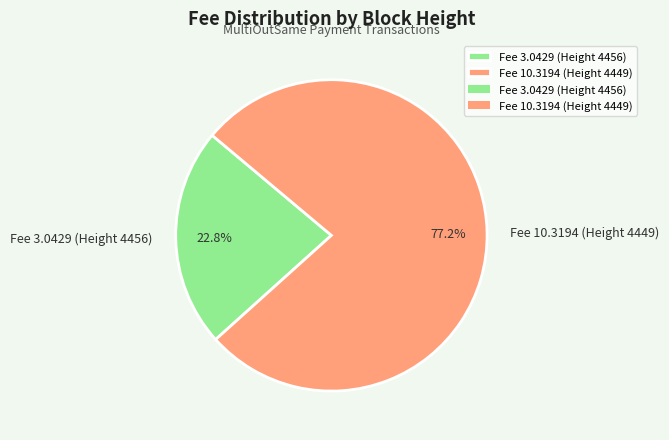

How many segments does this pie chart have?

2